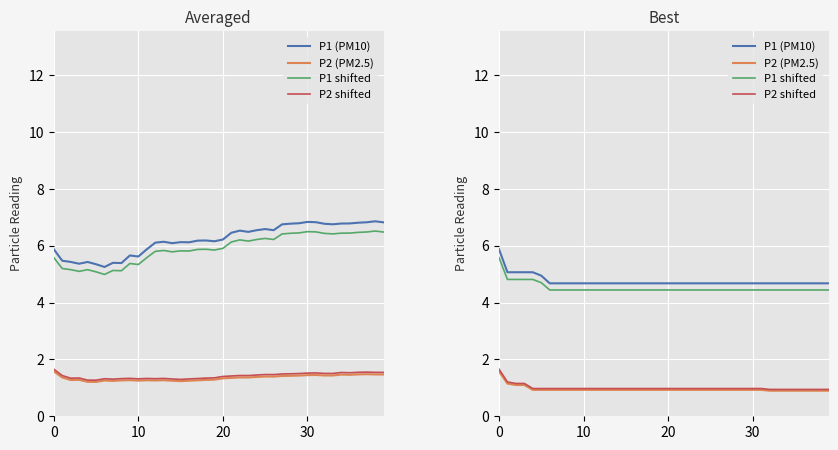

What is the spread (max minus min) of values at 22?

3.7